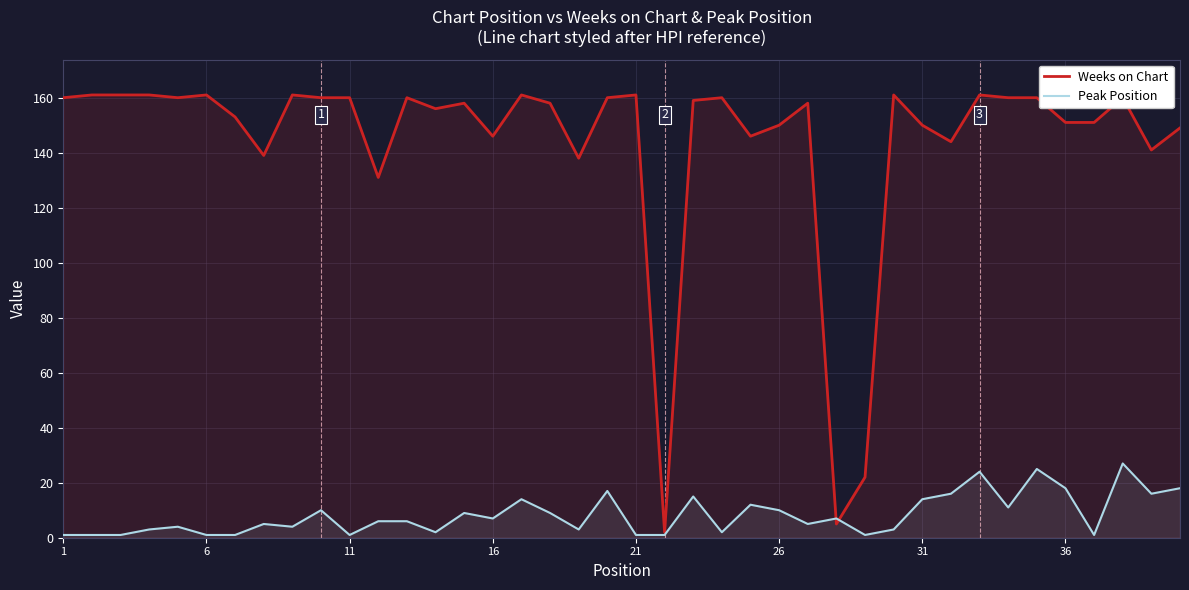

What is the greatest value displayed?

161